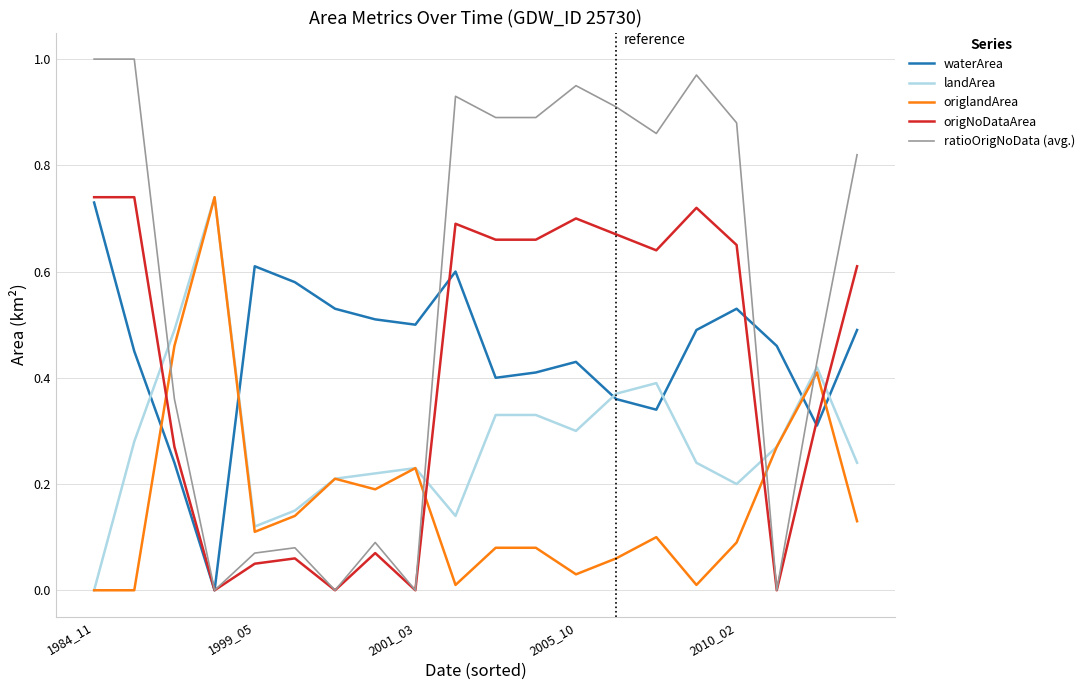

Which series has the widest spread of values?

ratioOrigNoData (avg.)